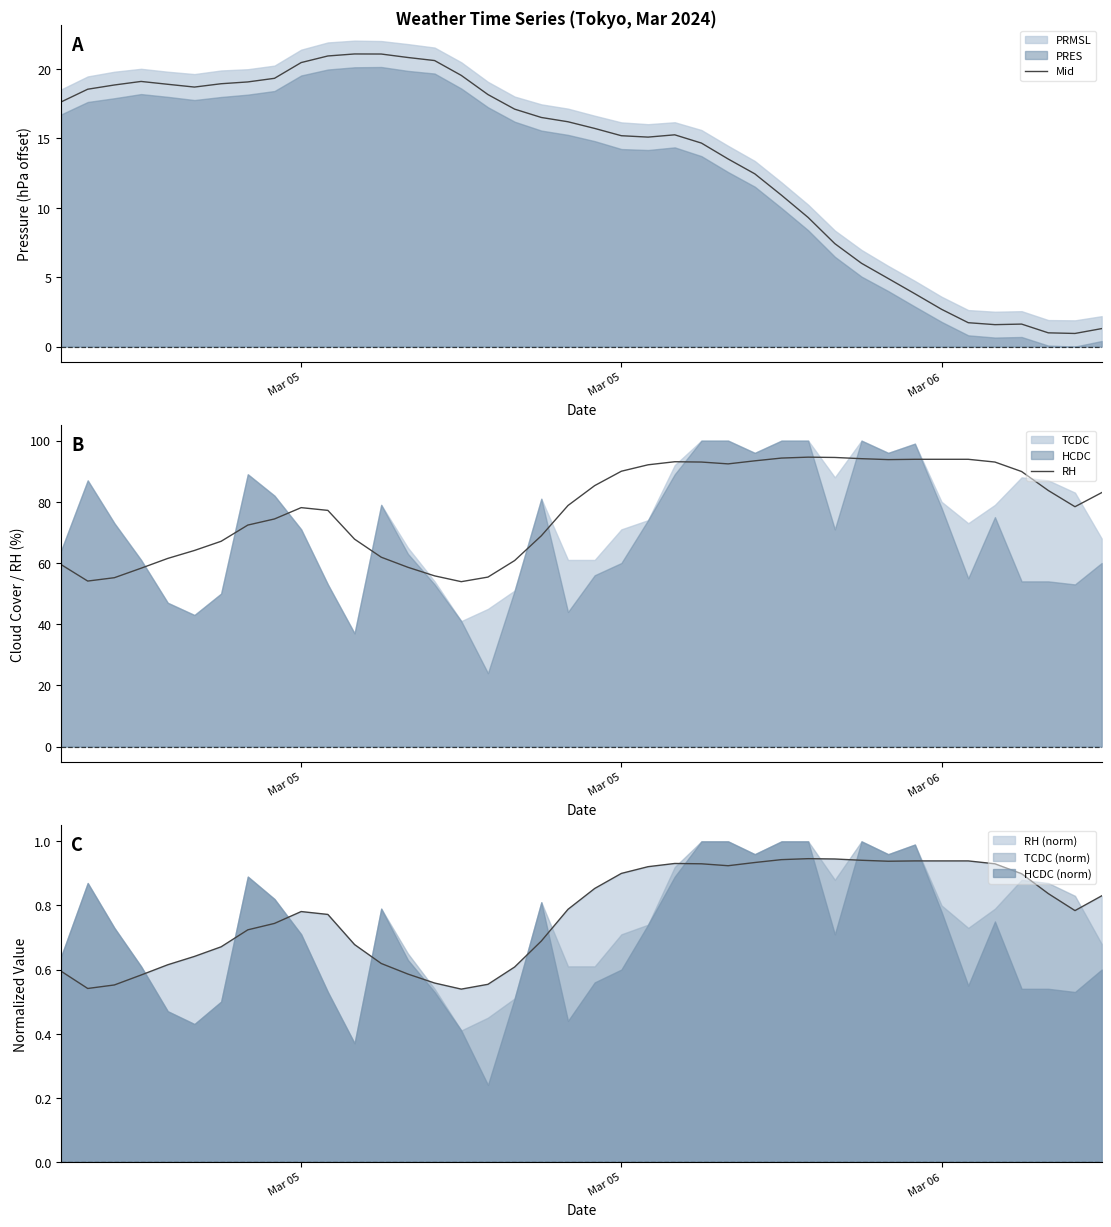

Is the value of Mid at 38 greater than the value of RH at 19?

No